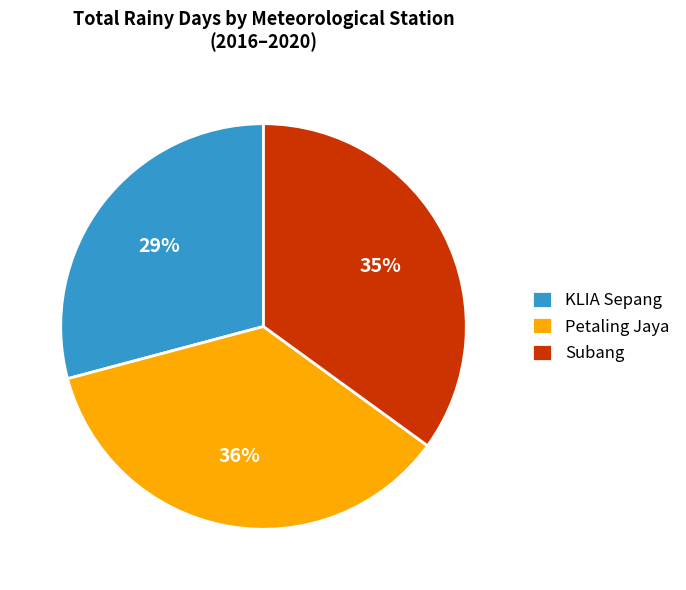

Does Petaling Jaya account for over 50% of the chart?

No